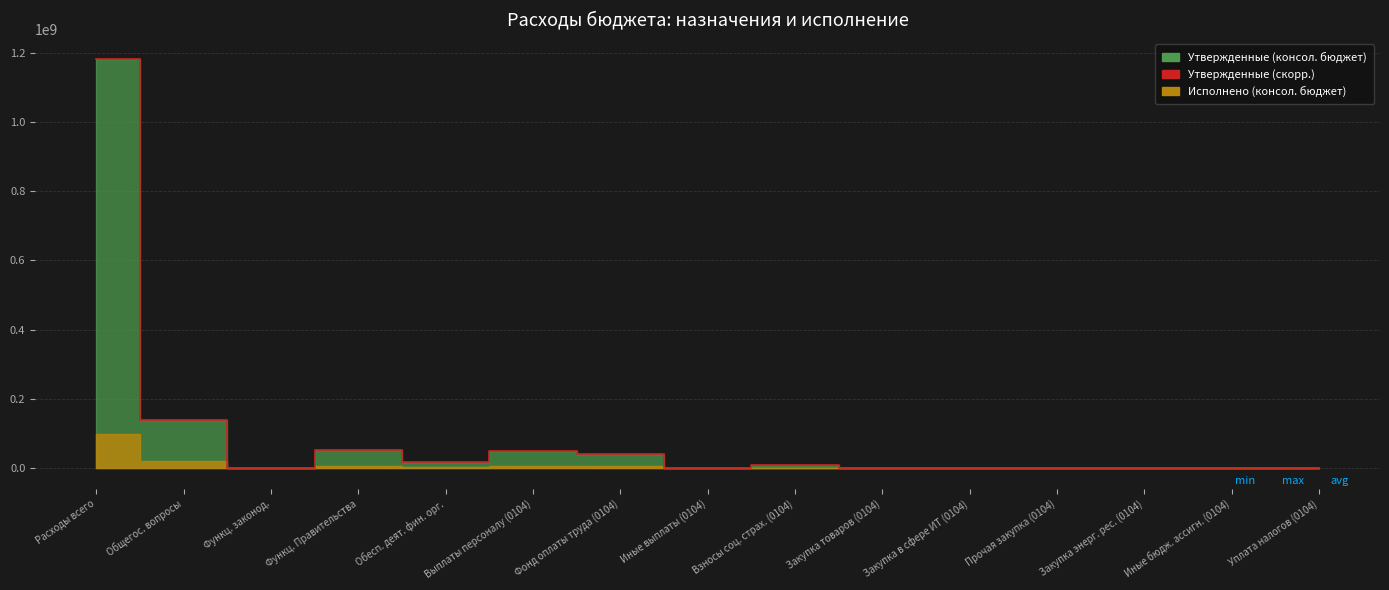

What position from the right is Закупка в сфере ИТ (0104)?

5